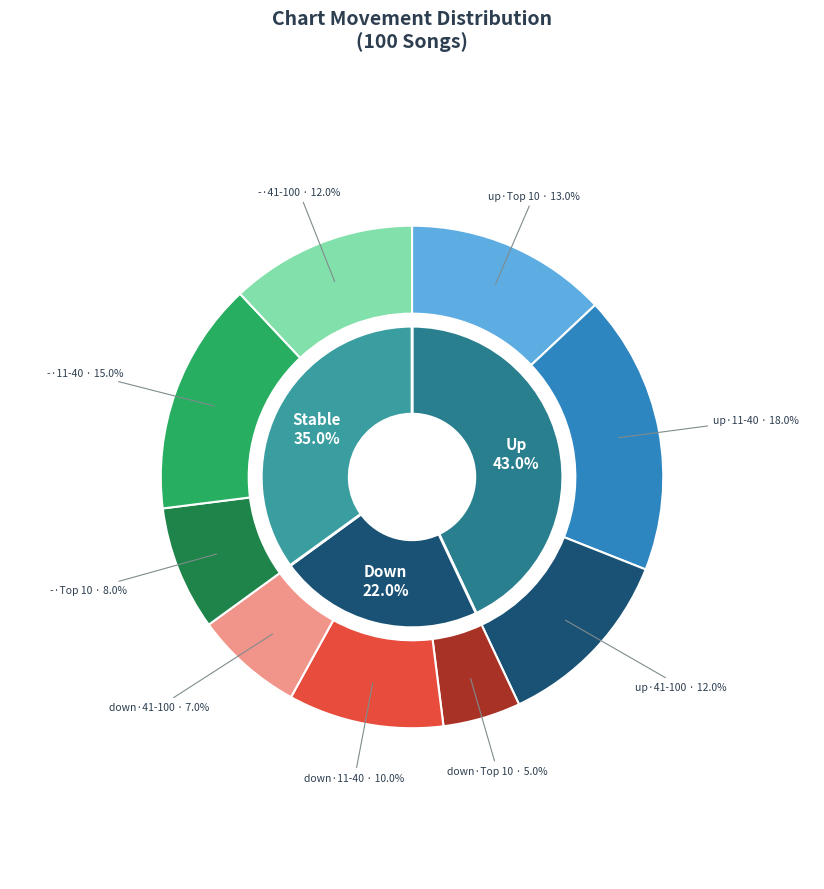

True or false: - accounts for 25% of the total.

False